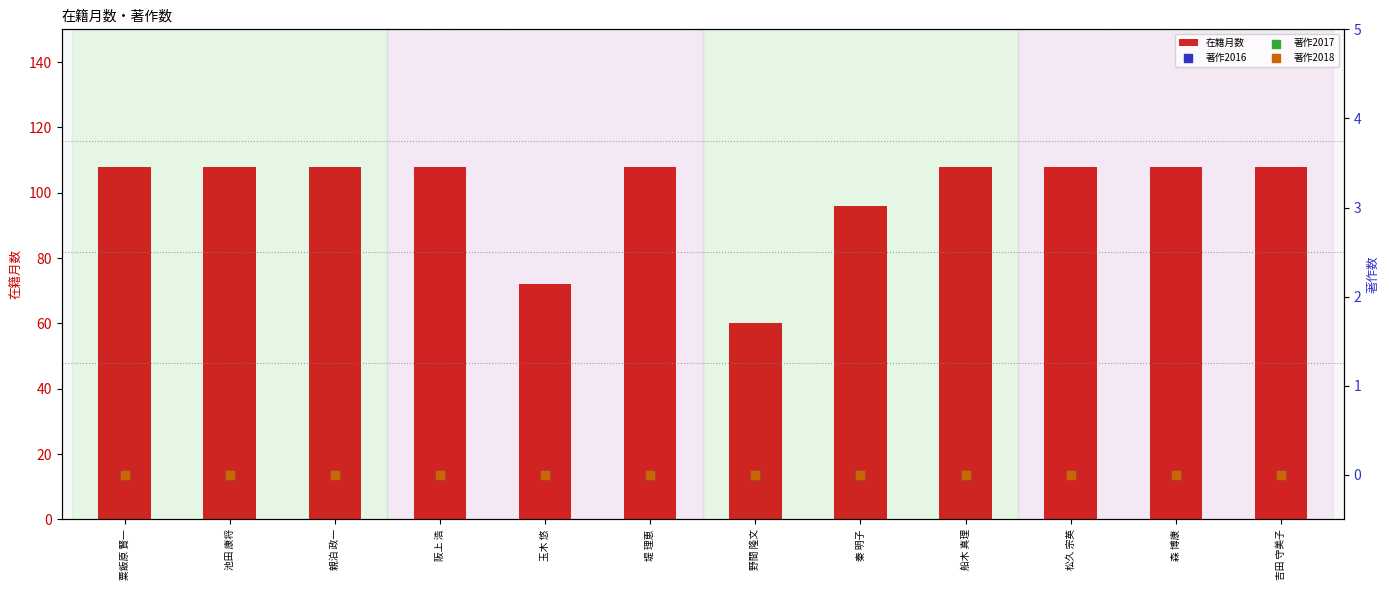

What is the total value across all series at 玉木 悠?

72